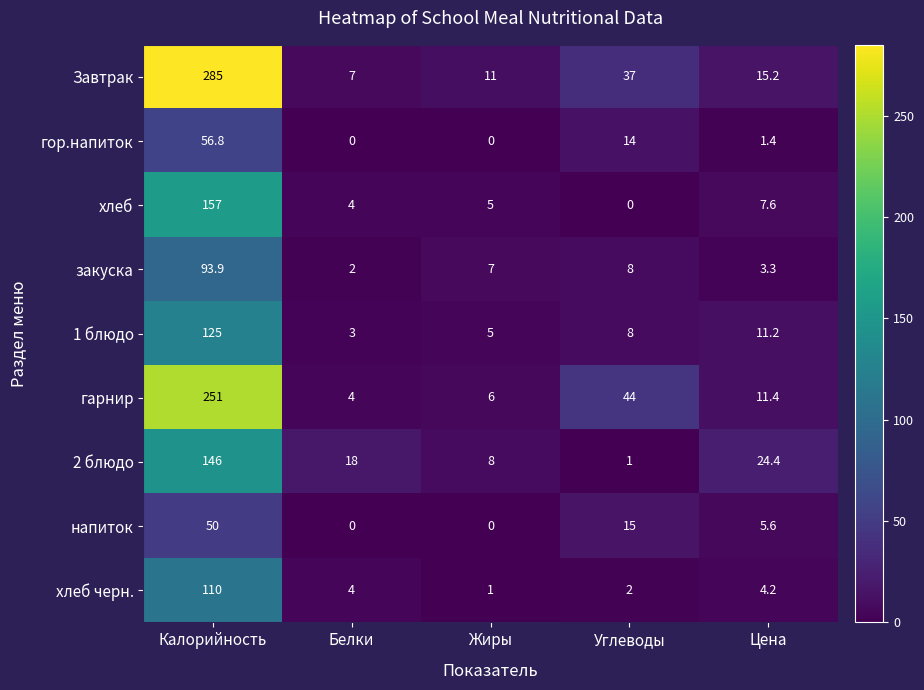

At which label is гор.напиток closest to 28?

Углеводы